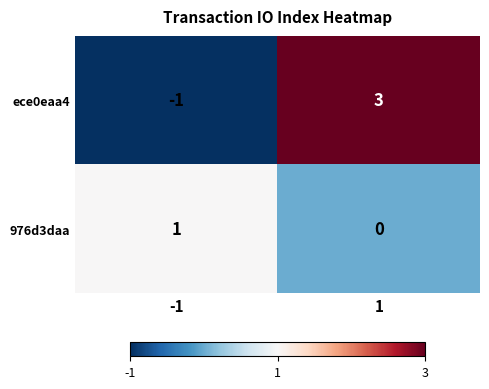

Rank the series at 1 from highest to lowest value.

ece0eaa4, 976d3daa